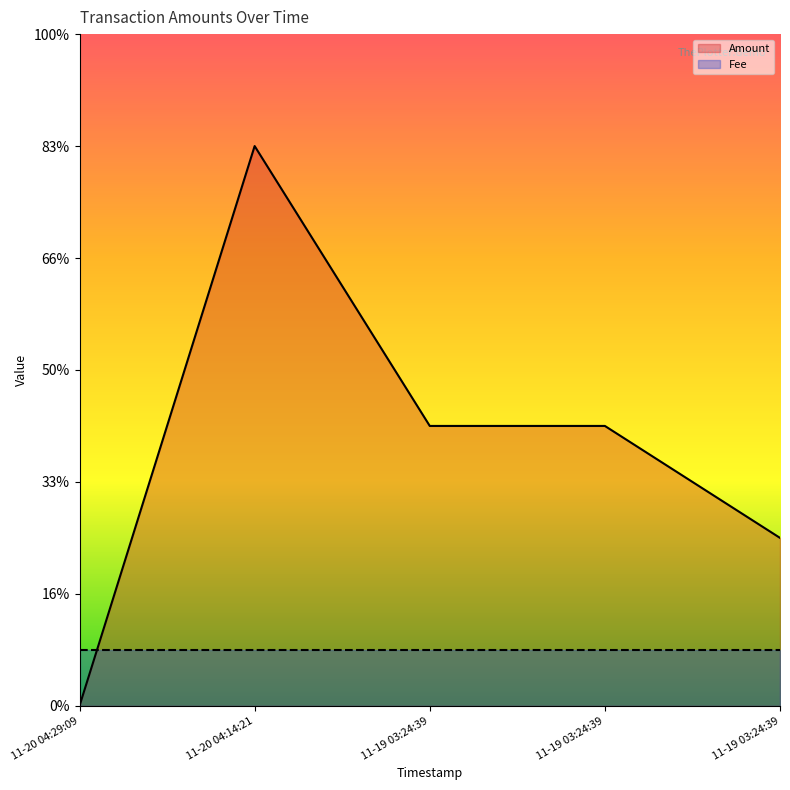

Count the number of categories in the chart.

5